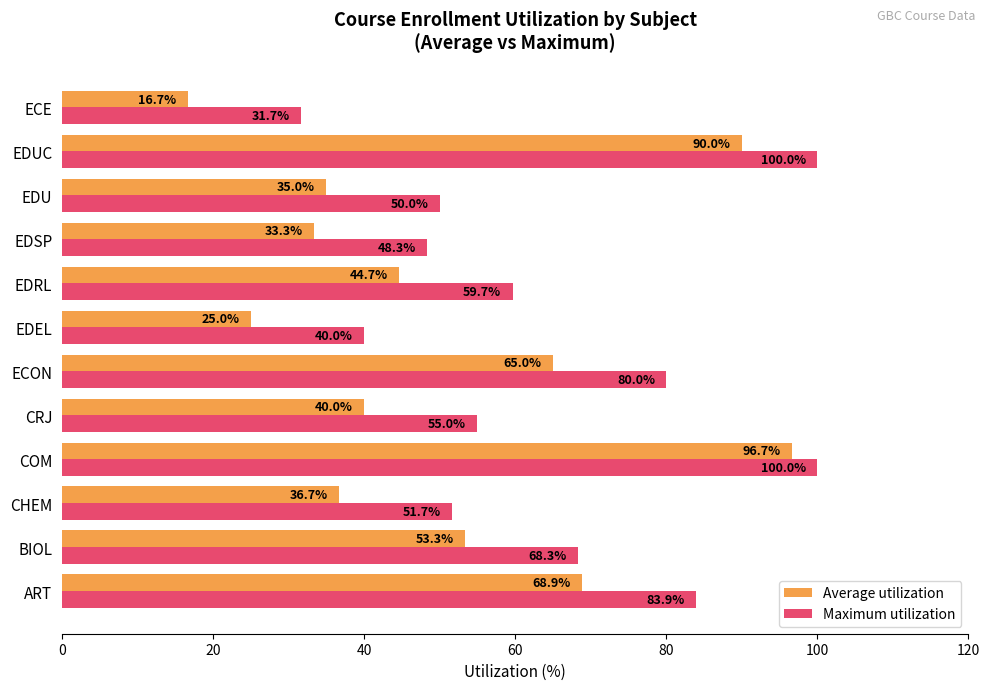

What is the greatest value displayed?

100.0